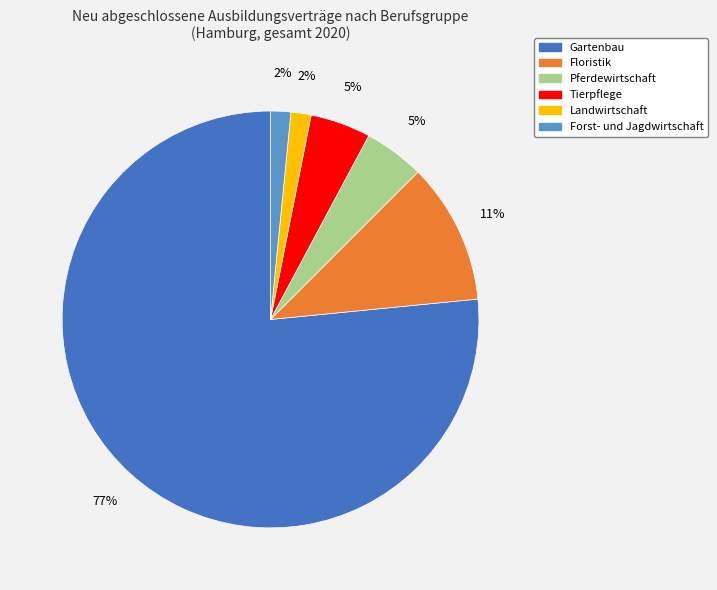

True or false: Floristik accounts for 5% of the total.

False